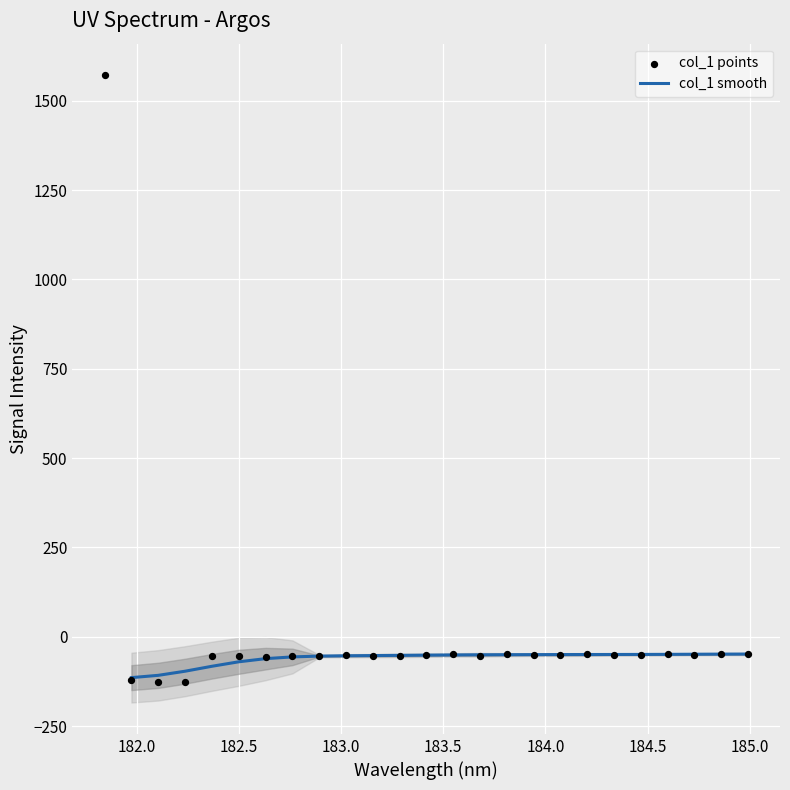

Is the value of col_1 points at 182.0 greater than the value of col_1 smooth at 182.5?

No